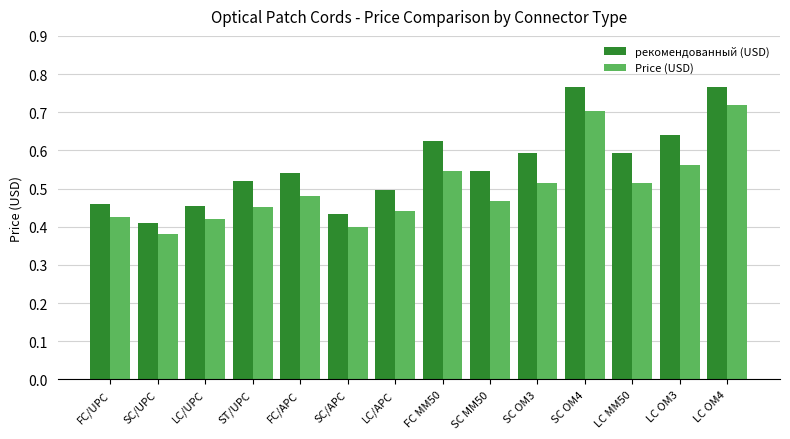

At which label is рекомендованный (USD) closest to 0?

SC/UPC